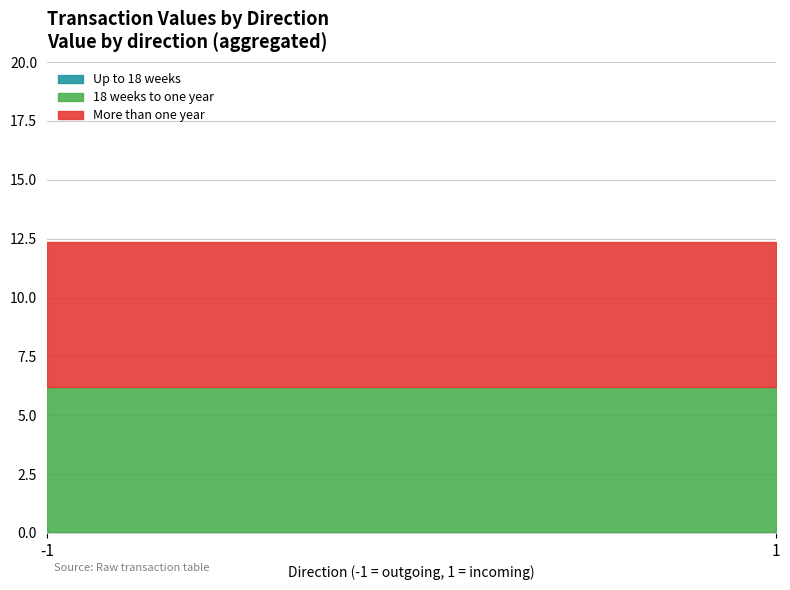

What is the sum of all 18 weeks to one year values?

12.3